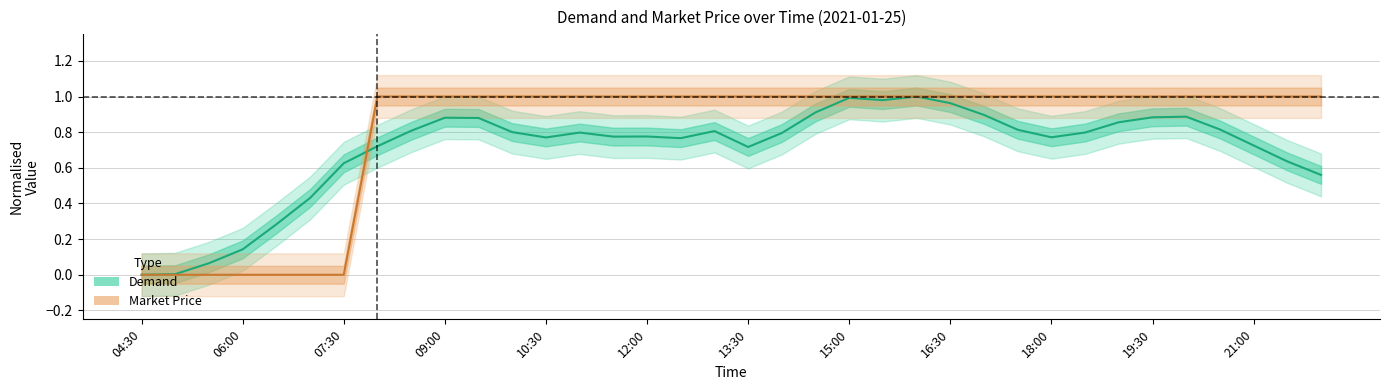

Reading left to right, transcribe all the data shown in this chart.

Demand: 0.0	0.0	0.1	0.1	0.3	0.4	0.6	0.7	0.8	0.9	0.9	0.8	0.8	0.8	0.8	0.8	0.8	0.8	0.7	0.8	0.9	1.0	1.0	1.0	1.0	0.9	0.8	0.8	0.8	0.9	0.9	0.9	0.8	0.7	0.6	0.6
Market Price: 0.0	0.0	0.0	0.0	0.0	0.0	0.0	1.0	1.0	1.0	1.0	1.0	1.0	1.0	1.0	1.0	1.0	1.0	1.0	1.0	1.0	1.0	1.0	1.0	1.0	1.0	1.0	1.0	1.0	1.0	1.0	1.0	1.0	1.0	1.0	1.0